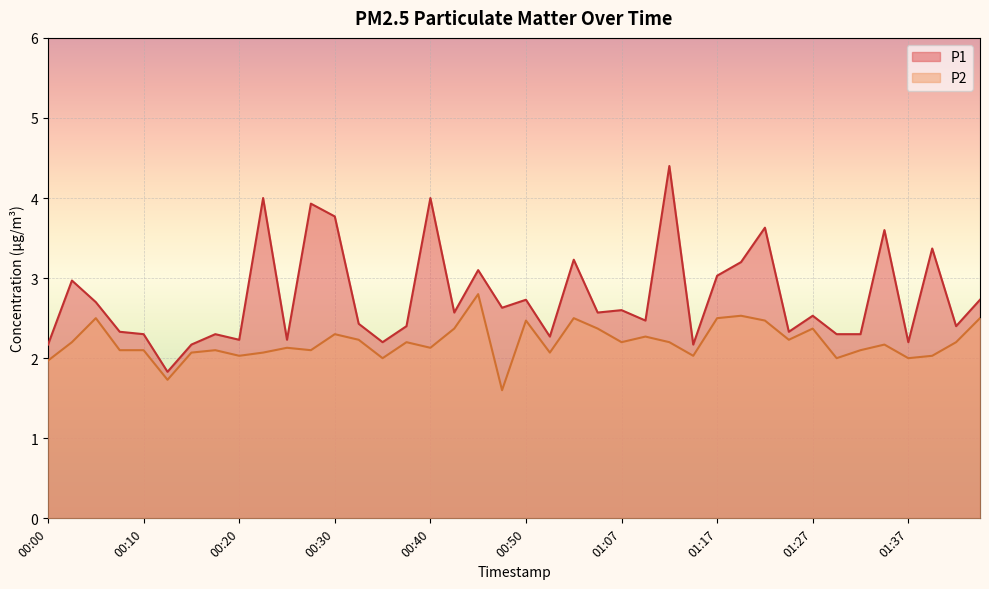

True or false: P1 has a value of 4.6 at 00:50.

False